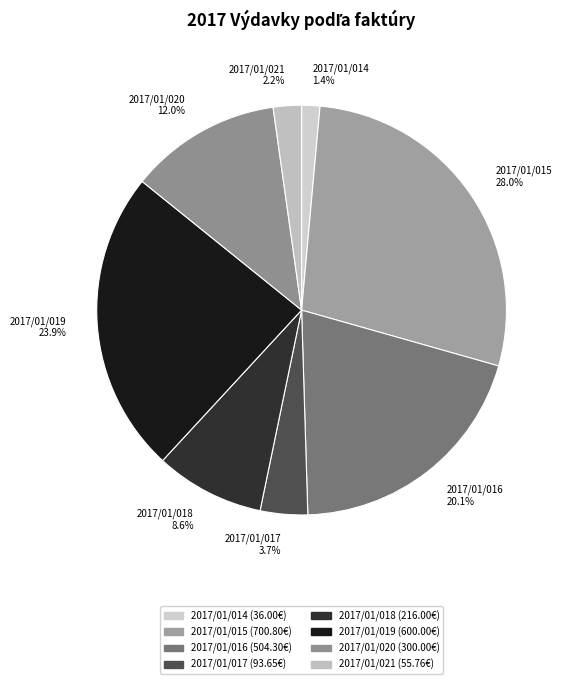

To the nearest percent, what is the combined percentage of 2017/01/014 and 2017/01/017?

5%